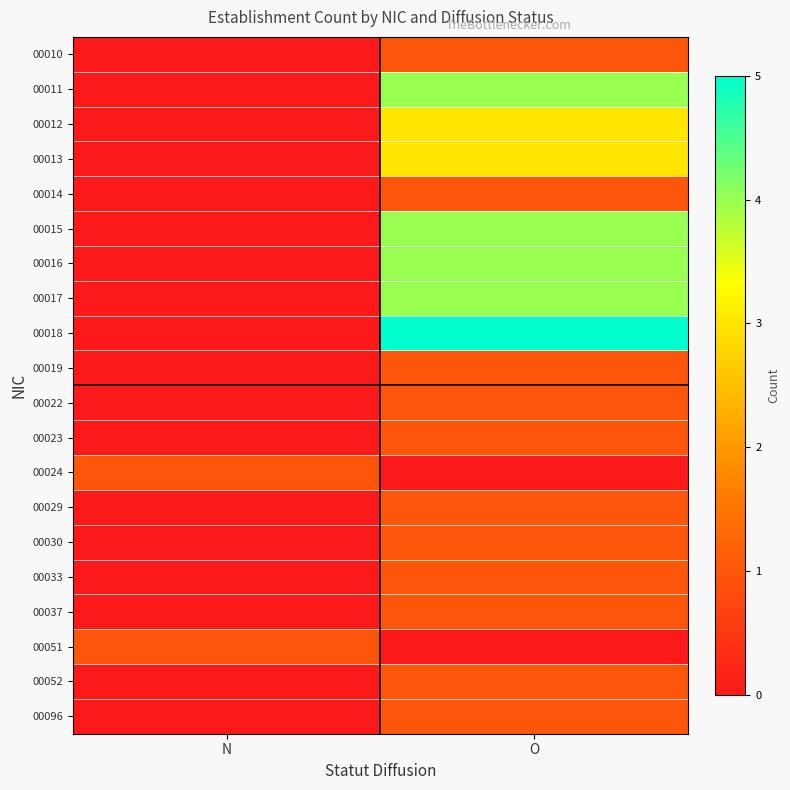

Count the number of data series in this chart.

20